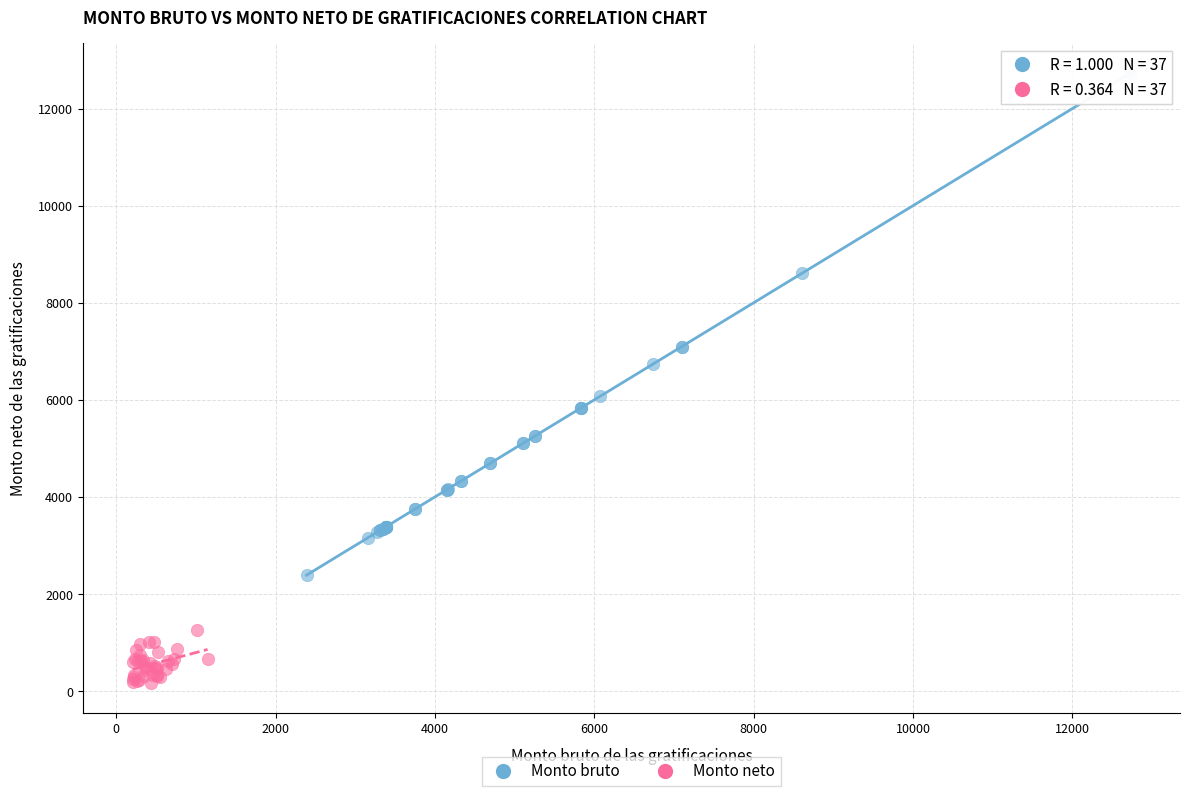

Which series reaches the maximum Y coordinate?

Monto bruto